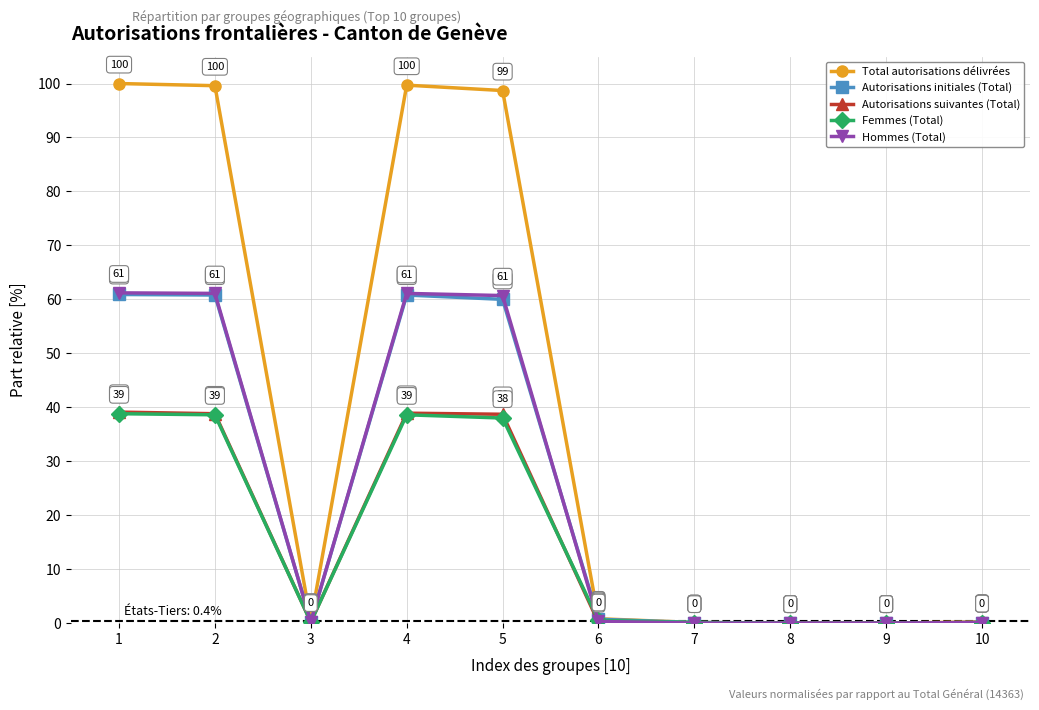

Is this an area chart (filled region under the line)?

No